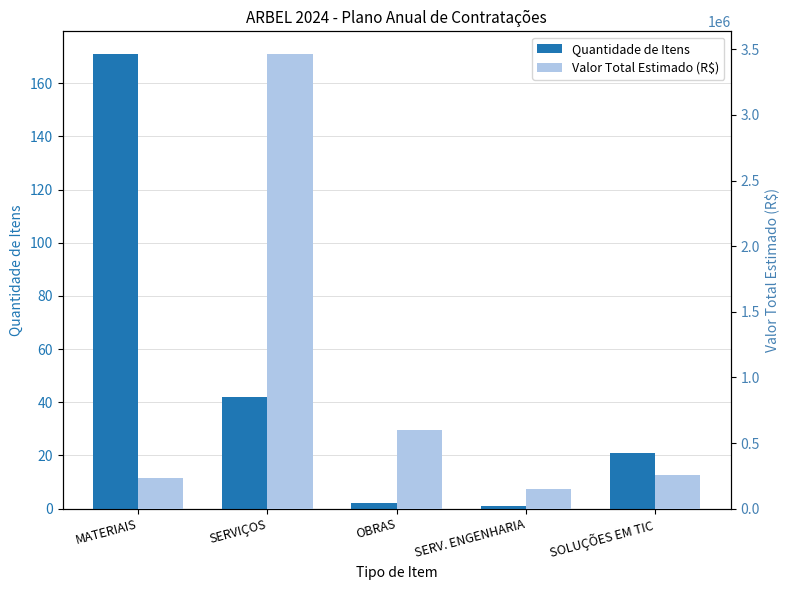

Does the chart contain stacked bars?

No